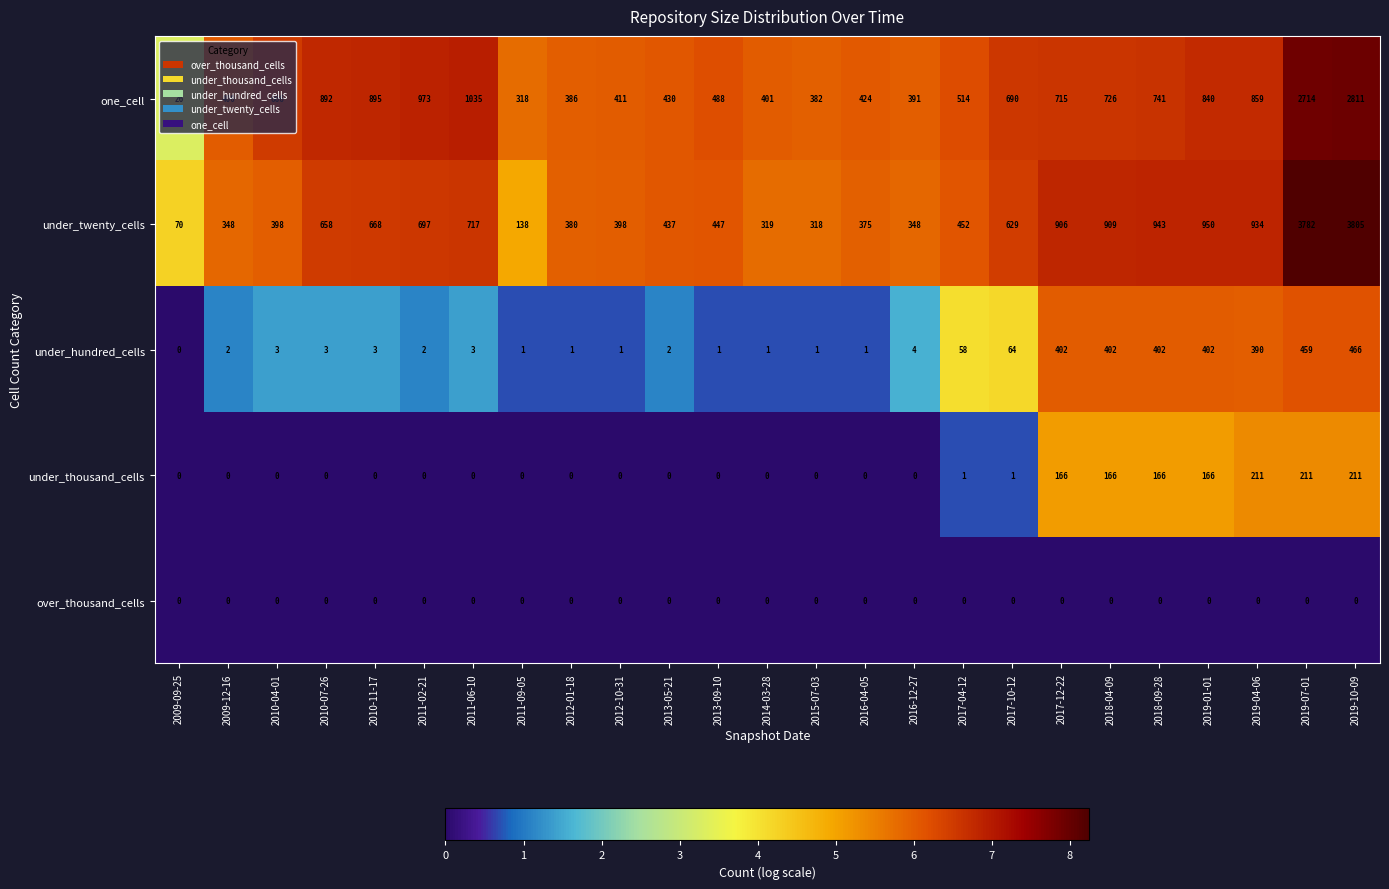

What is the lowest value of the under_twenty_cells series?

70